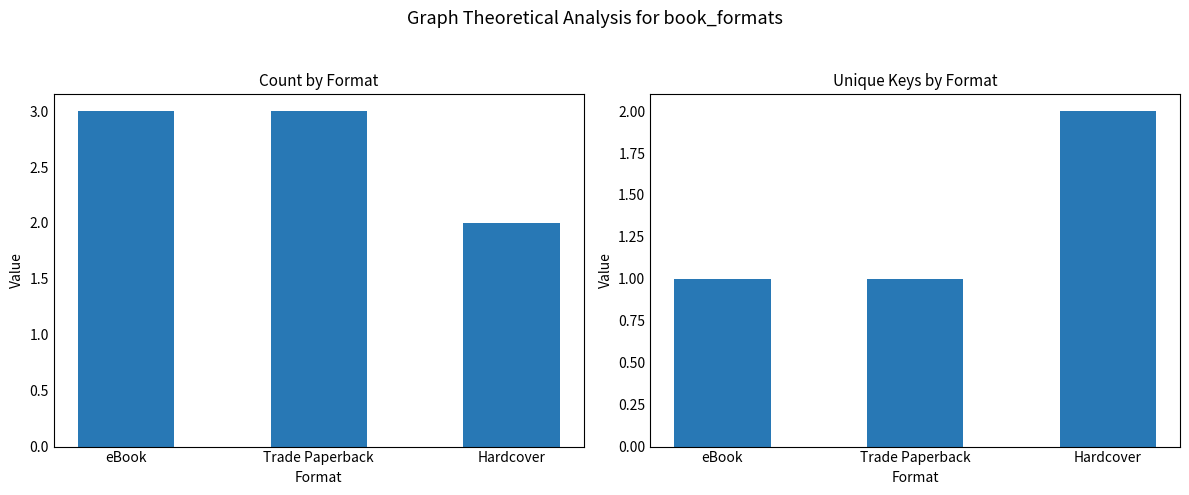

True or false: Count has a value of 3 at eBook.

True